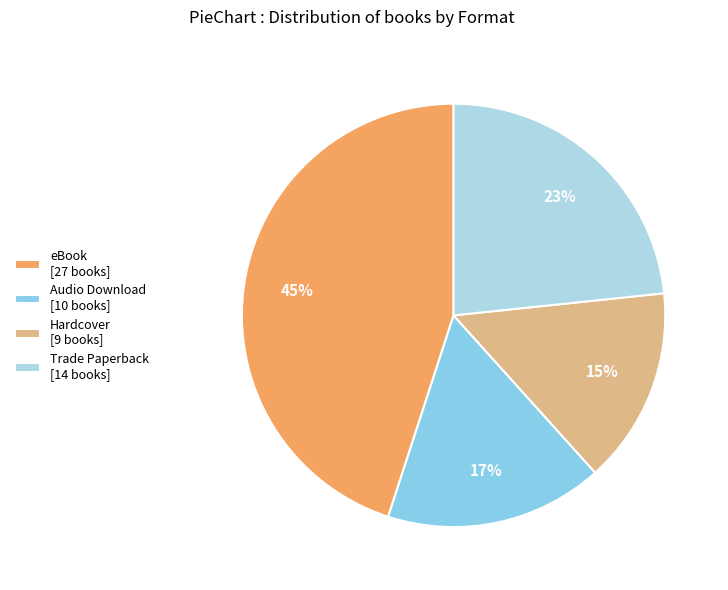

Rank the categories by value from lowest to highest.

Hardcover, Audio Download, Trade Paperback, eBook